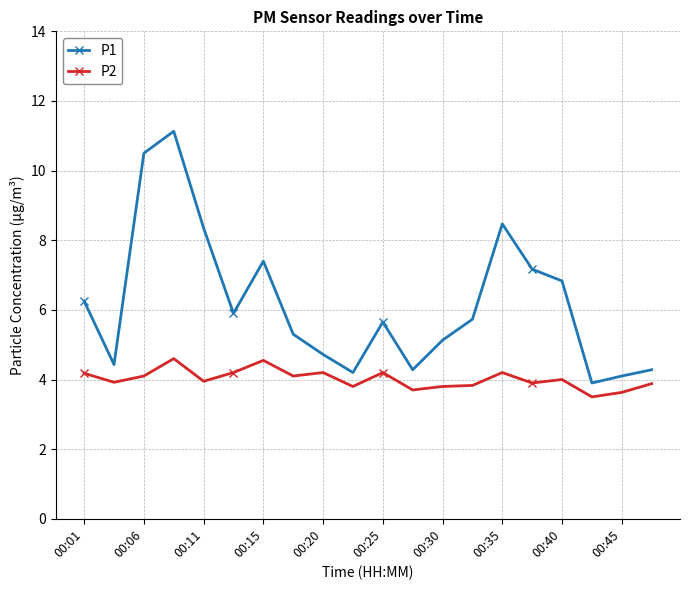

Rank the series by their maximum value, from lowest to highest.

P2, P1